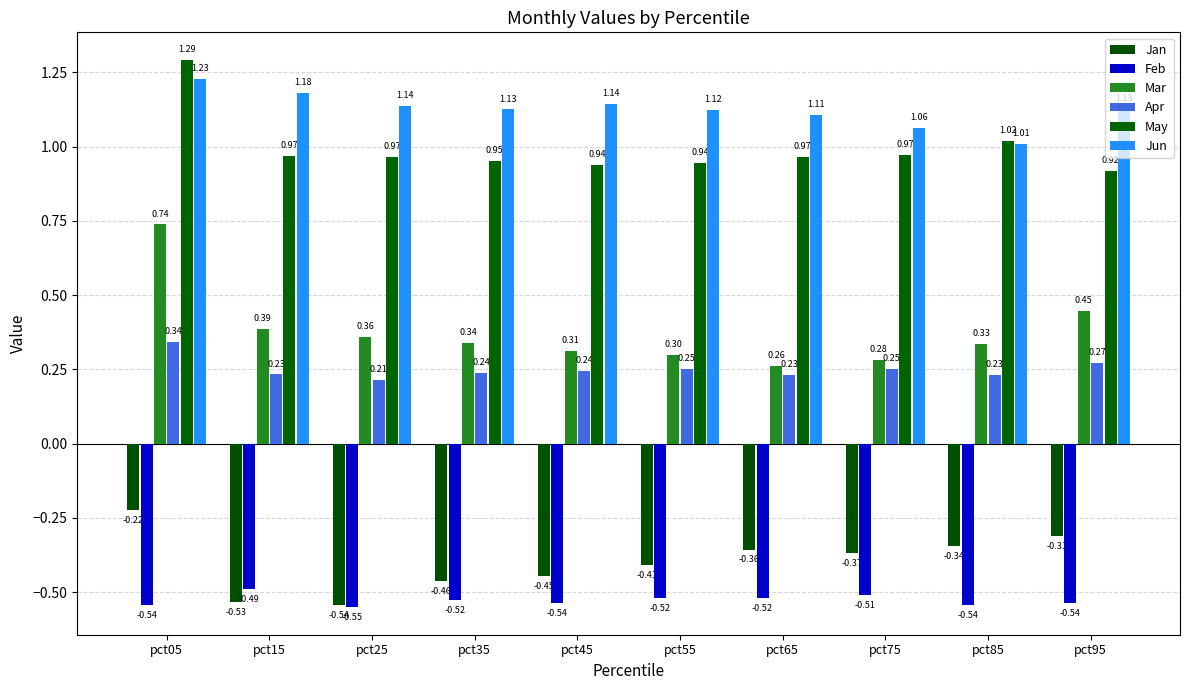

What is the difference between the highest and lowest values at pct05?

1.8